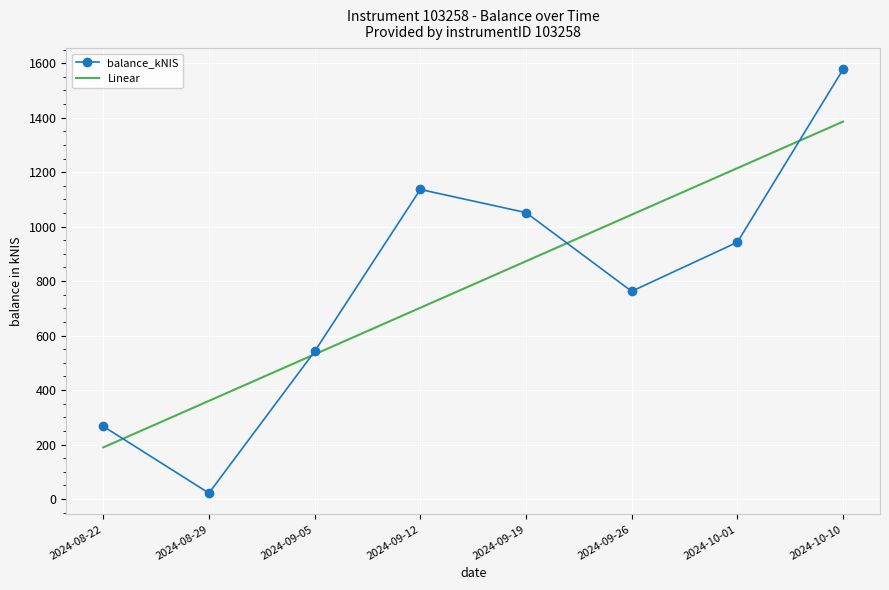

Which series changed the most between 2024-10-01 and 2024-10-10?

balance_kNIS